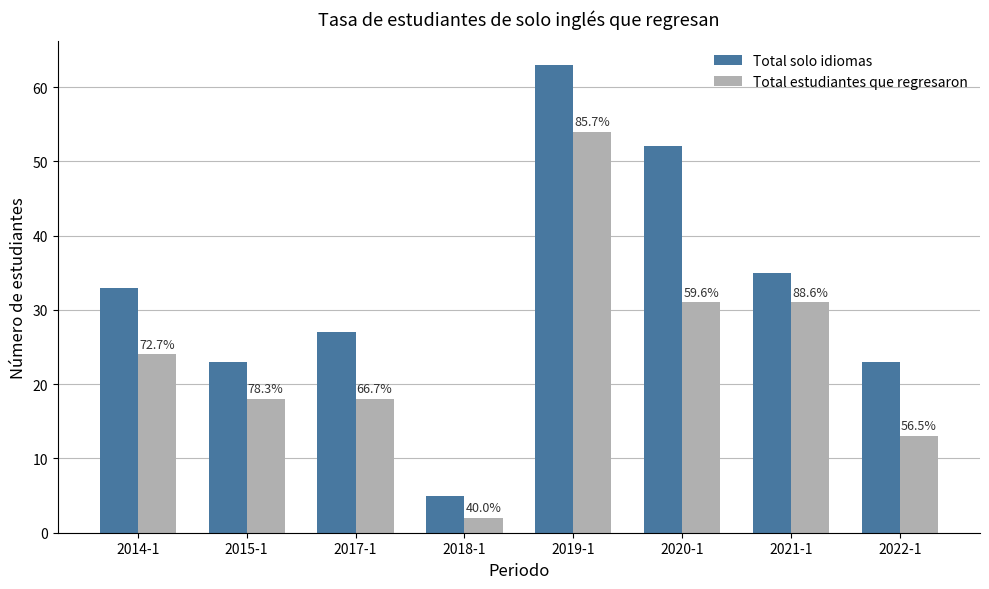

What is the label of the 2nd bar from the right?

2021-1